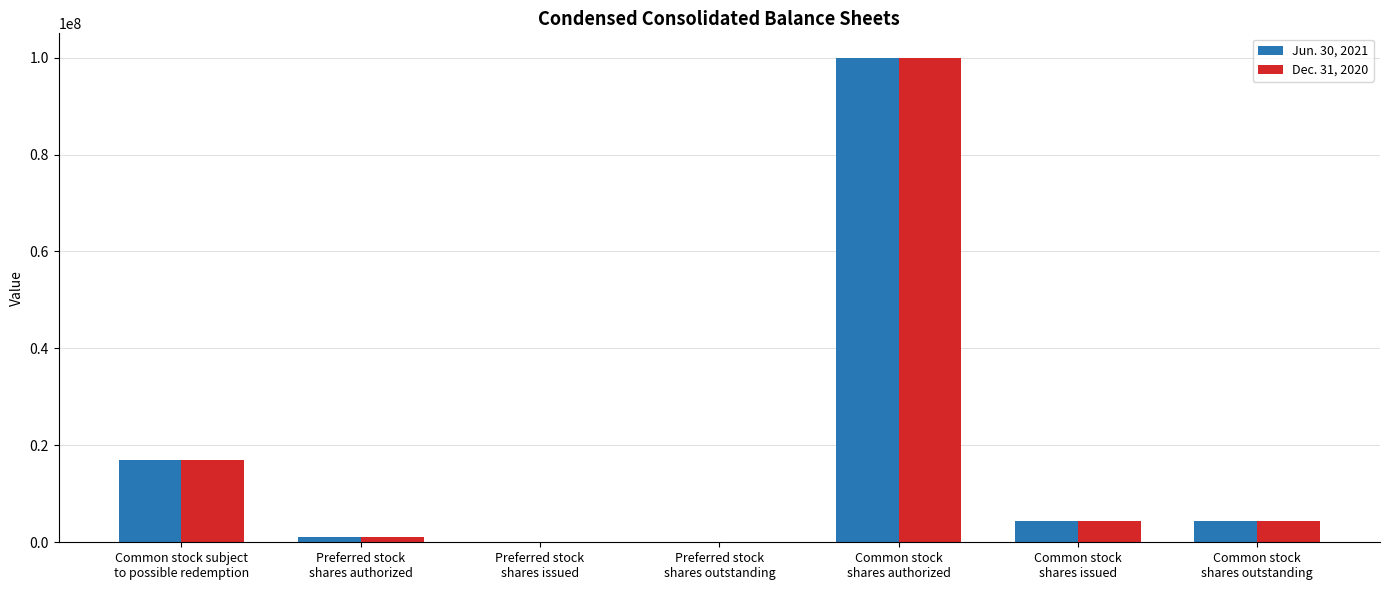

How many categories are shown in the chart?

7